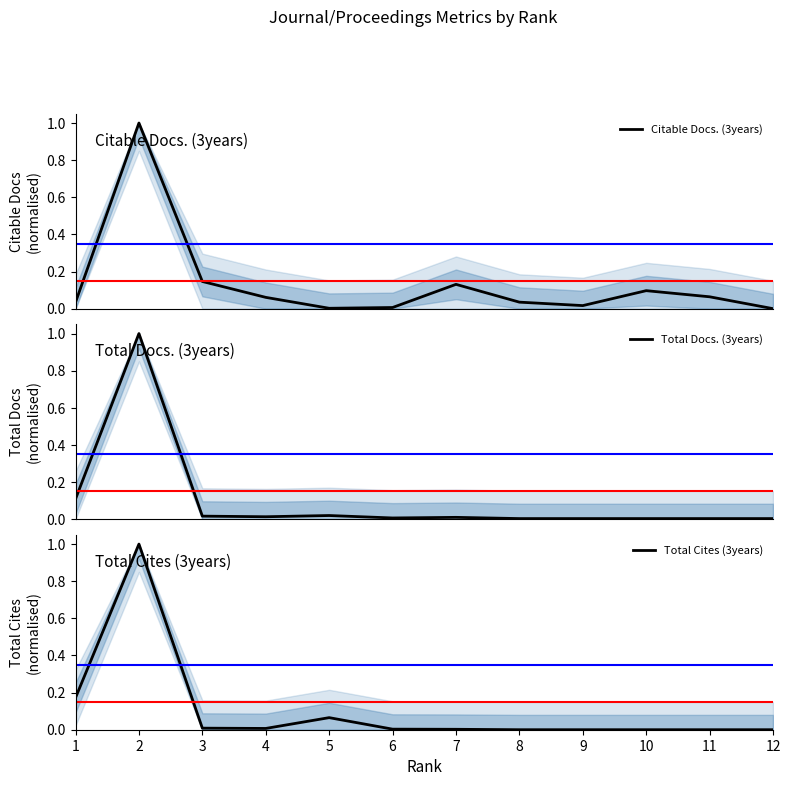

True or false: Citable Docs. (3years) has a value of 0.0 at 11.

False